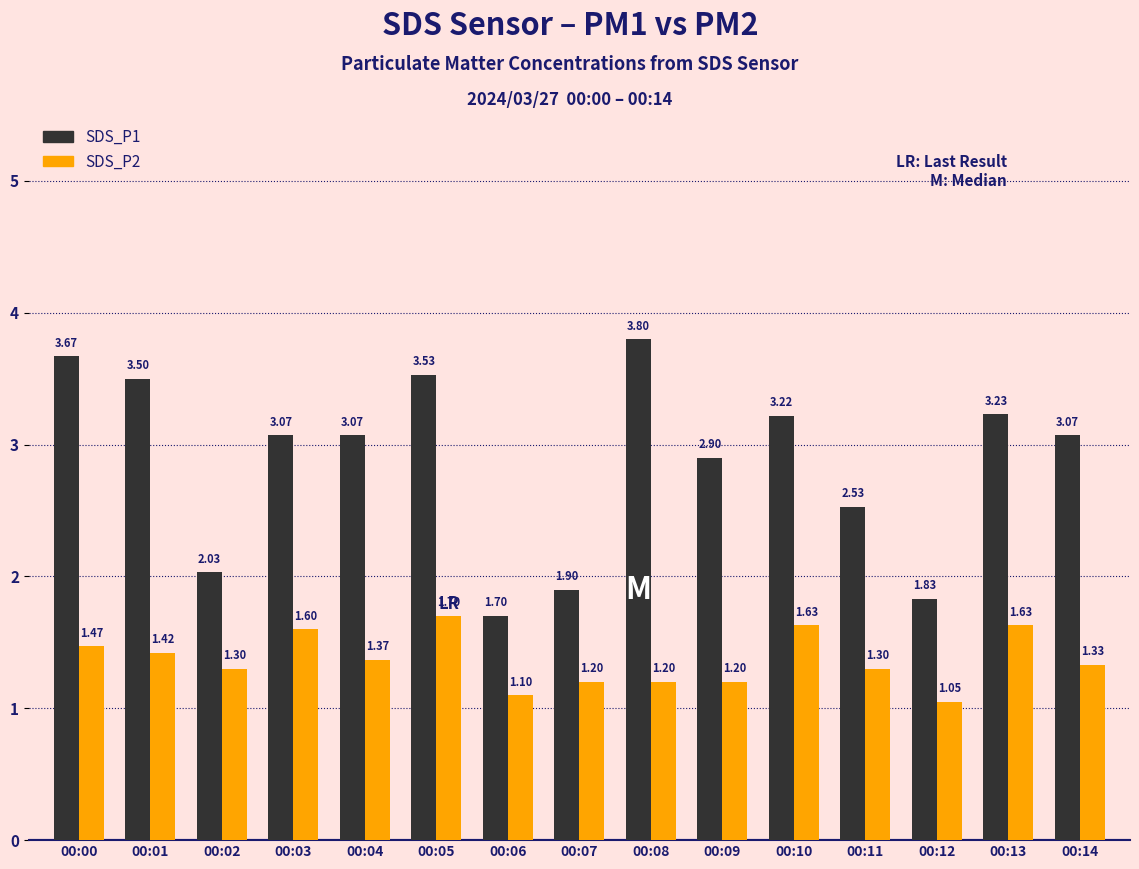

How many categories are shown in the chart?

15